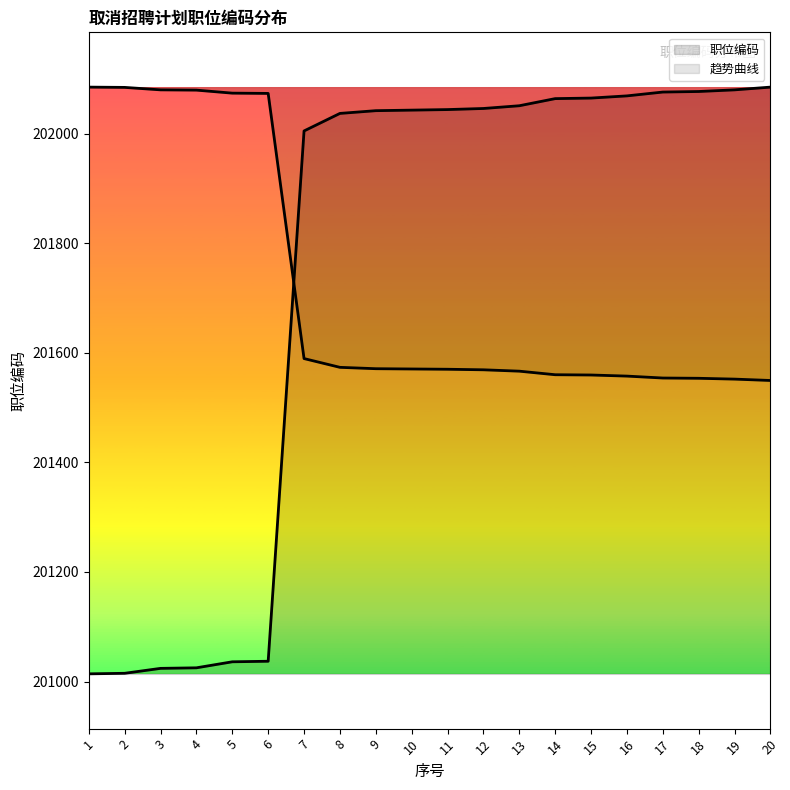

At which label is the value closest to 201549?

7